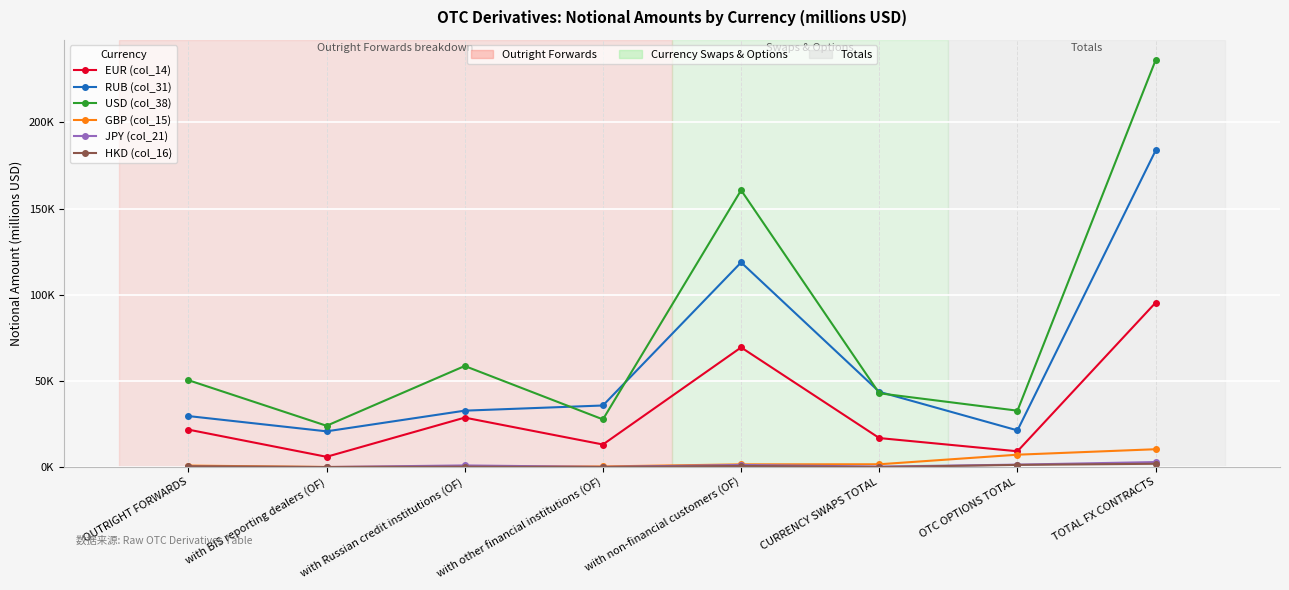

Does the chart have visible grid lines?

Yes